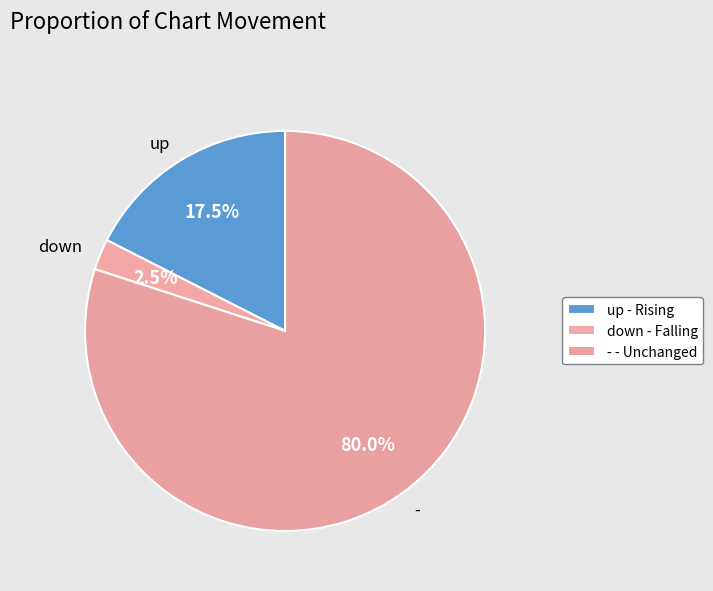

Approximately how many times larger is the value at down compared to -?

0.0